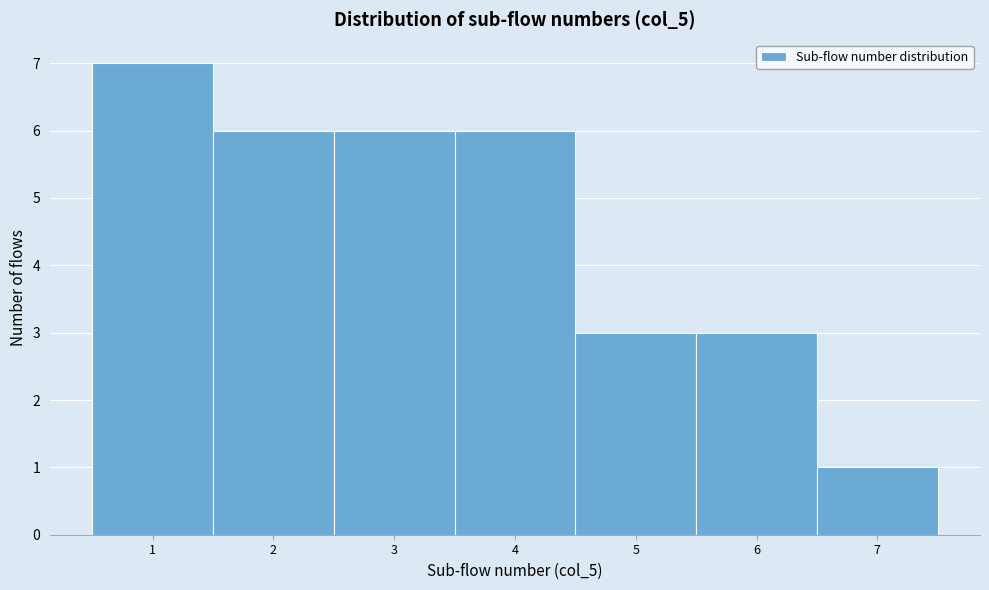

Which range on the x-axis has the tallest bar?

0.5 to 1.5